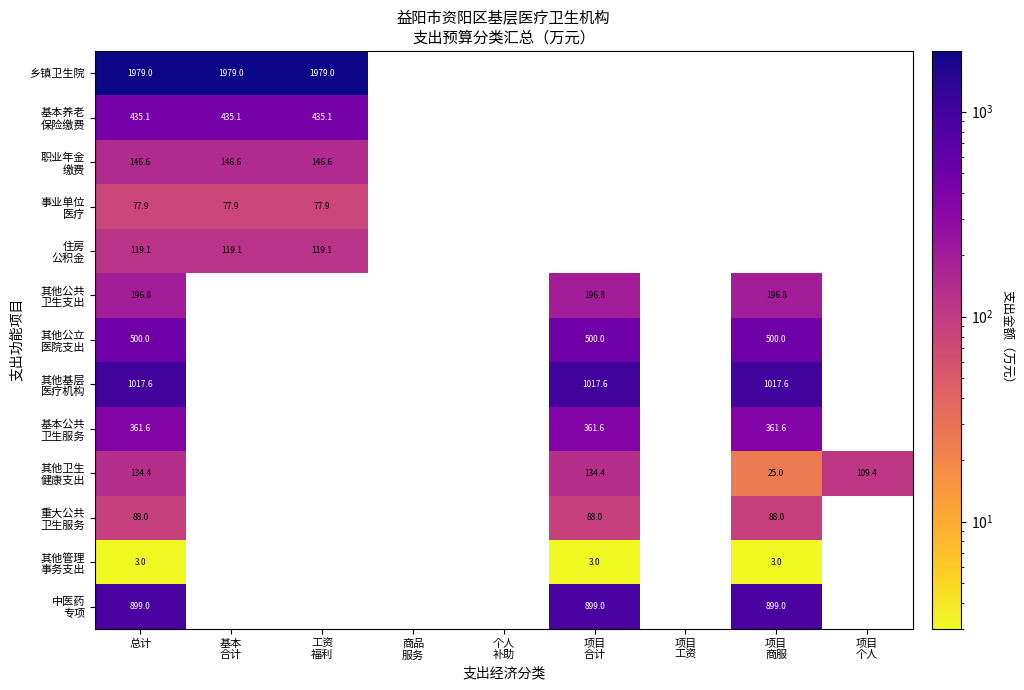

What is the minimum value for 重大公共 卫生服务?

88.0